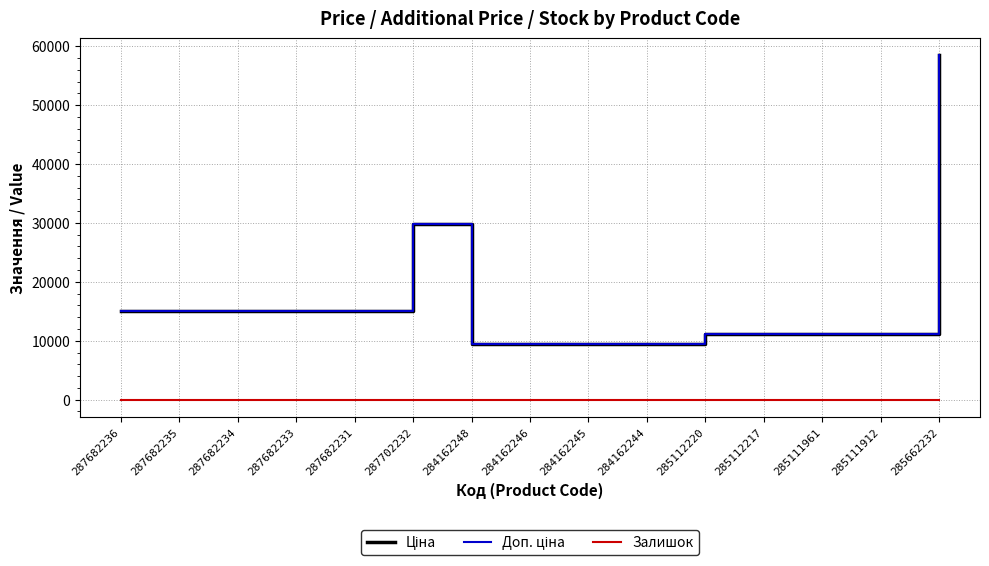

Reading left to right, list all the values displayed in this chart.

Ціна: 15120.0	15120.0	15120.0	15120.0	15120.0	29747.2	9480.1	9480.1	9480.1	9480.1	11188.2	11188.2	11188.2	11188.2	58426.5
Доп. ціна: 15120.0	15120.0	15120.0	15120.0	15120.0	29747.2	9480.1	9480.1	9480.1	9480.1	11188.2	11188.2	11188.2	11188.2	58426.5
Залишок: 0.0	0.0	0.0	0.0	0.0	0.0	0.0	0.0	8.0	2.0	17.0	17.0	17.0	15.0	14.0